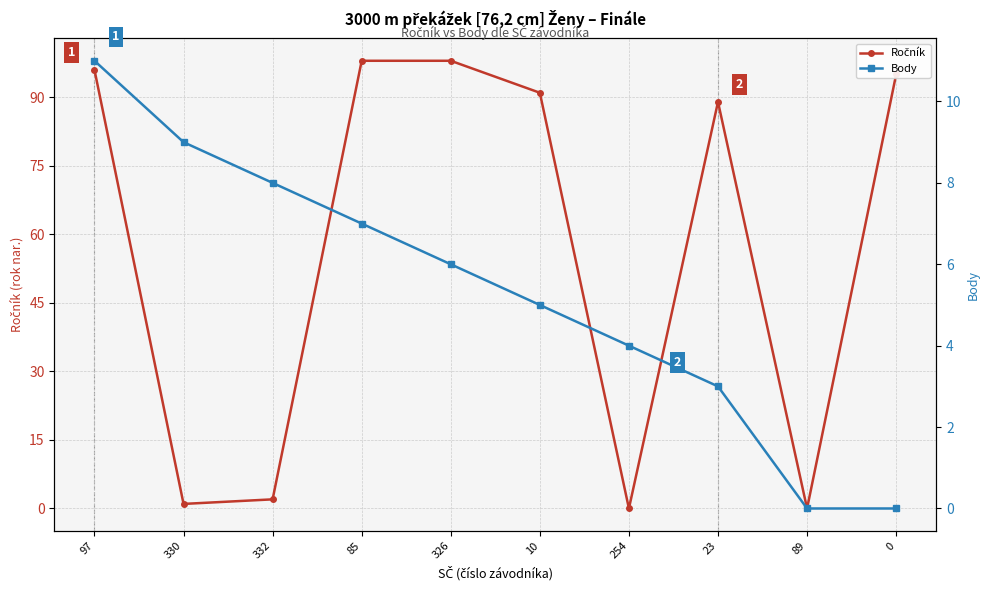

Which has a higher value, 23 or 85?

85